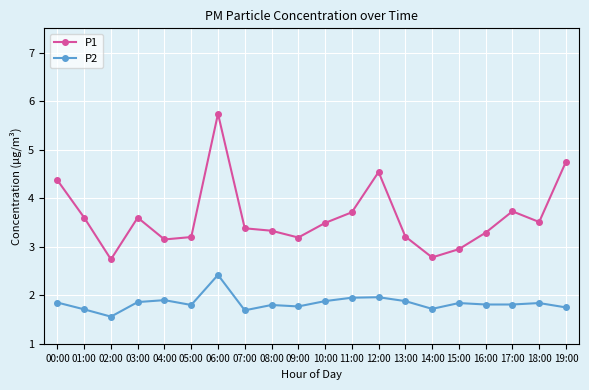

Rank the series by their maximum value, from lowest to highest.

P2, P1